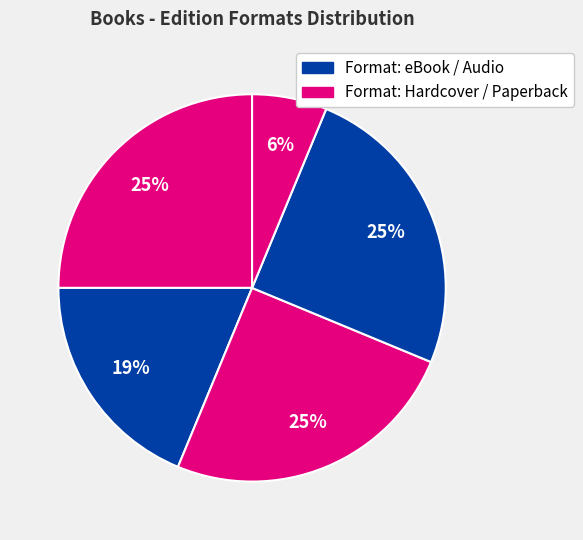

How many slices are in this pie chart?

5